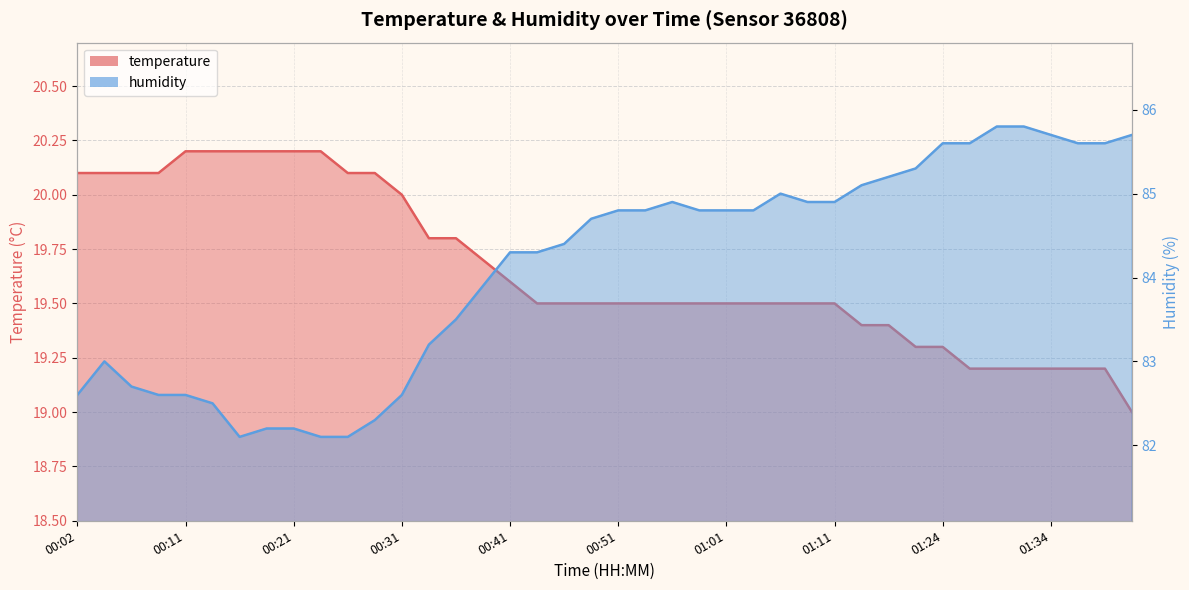

Reading left to right, transcribe all the data shown in this chart.

temperature: 00:02=20.1	00:04=20.1	00:06=20.1	00:09=20.1	00:11=20.2	00:14=20.2	00:16=20.2	00:19=20.2	00:21=20.2	00:24=20.2	00:26=20.1	00:29=20.1	00:31=20.0	00:34=19.8	00:36=19.8	00:39=19.7	00:41=19.6	00:44=19.5	00:46=19.5	00:49=19.5	00:51=19.5	00:53=19.5	00:56=19.5	00:58=19.5	01:01=19.5	01:03=19.5	01:06=19.5	01:08=19.5	01:11=19.5	01:13=19.4	01:16=19.4	01:18=19.3	01:24=19.3	01:26=19.2	01:29=19.2	01:31=19.2	01:34=19.2	01:36=19.2	01:39=19.2	01:41=19.0
humidity: 00:02=82.6	00:04=83.0	00:06=82.7	00:09=82.6	00:11=82.6	00:14=82.5	00:16=82.1	00:19=82.2	00:21=82.2	00:24=82.1	00:26=82.1	00:29=82.3	00:31=82.6	00:34=83.2	00:36=83.5	00:39=83.9	00:41=84.3	00:44=84.3	00:46=84.4	00:49=84.7	00:51=84.8	00:53=84.8	00:56=84.9	00:58=84.8	01:01=84.8	01:03=84.8	01:06=85.0	01:08=84.9	01:11=84.9	01:13=85.1	01:16=85.2	01:18=85.3	01:24=85.6	01:26=85.6	01:29=85.8	01:31=85.8	01:34=85.7	01:36=85.6	01:39=85.6	01:41=85.7